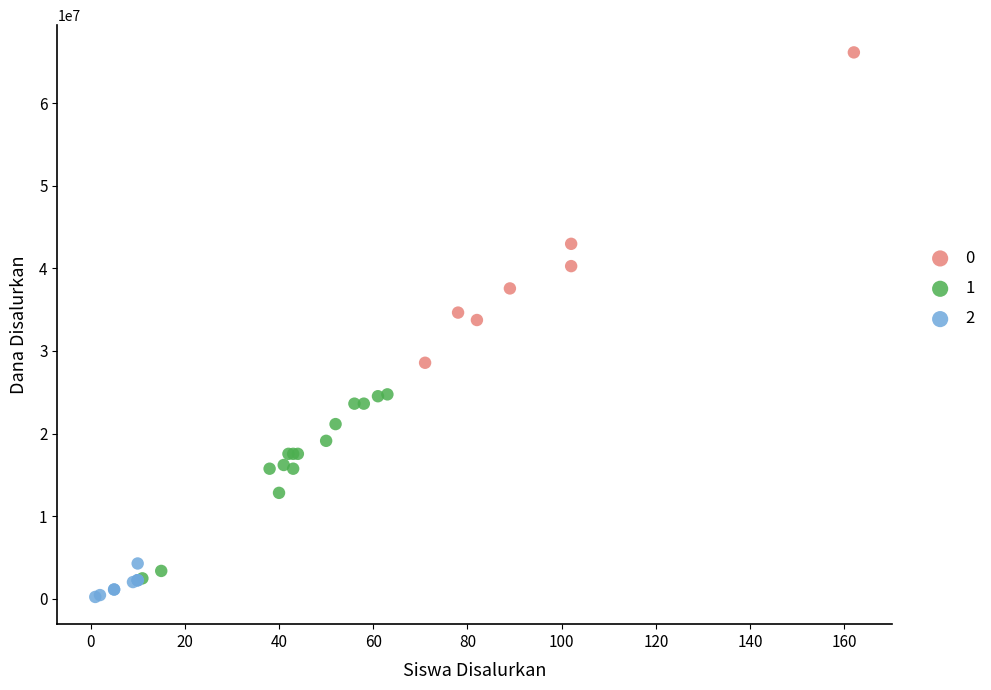

What are all the series names shown in the legend?

0, 1, 2